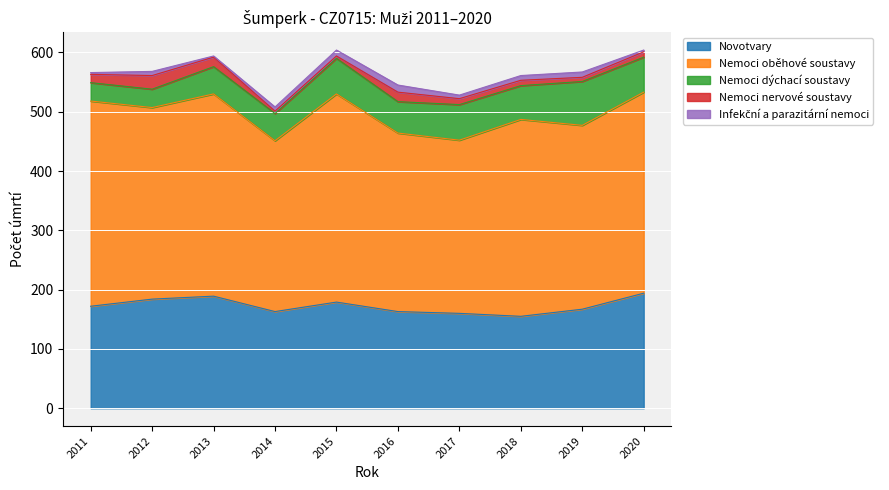

What is the maximum value shown in the chart?

351